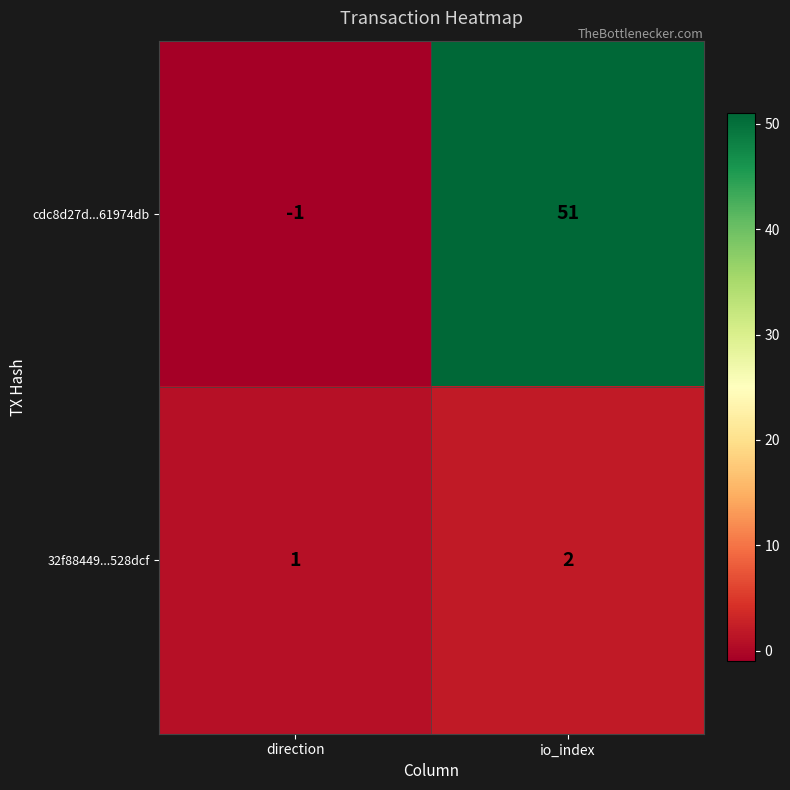

Which series has the largest total across all categories?

cdc8d27d...61974db